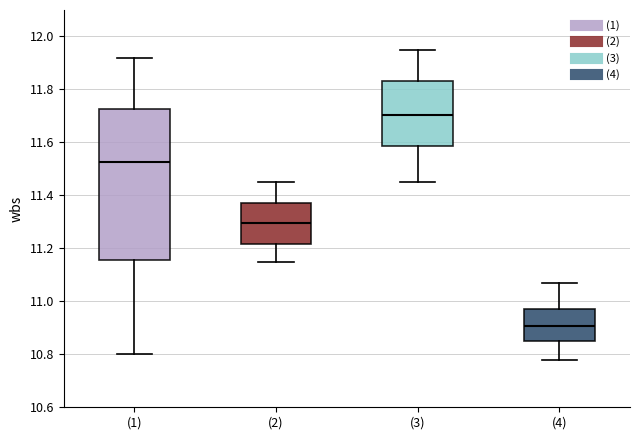

Reading left to right, read every box against the y-axis: the position of its median line, the range the box covers, and the ends of its whiskers. The values are not printed on the chart, so give them approximately, as read against the axis.

(1): median 11.52, box 11.16 to 11.72, whiskers 10.80 to 11.92
(2): median 11.30, box 11.22 to 11.38, whiskers 11.16 to 11.46
(3): median 11.70, box 11.58 to 11.84, whiskers 11.46 to 11.96
(4): median 10.90, box 10.86 to 10.98, whiskers 10.78 to 11.08